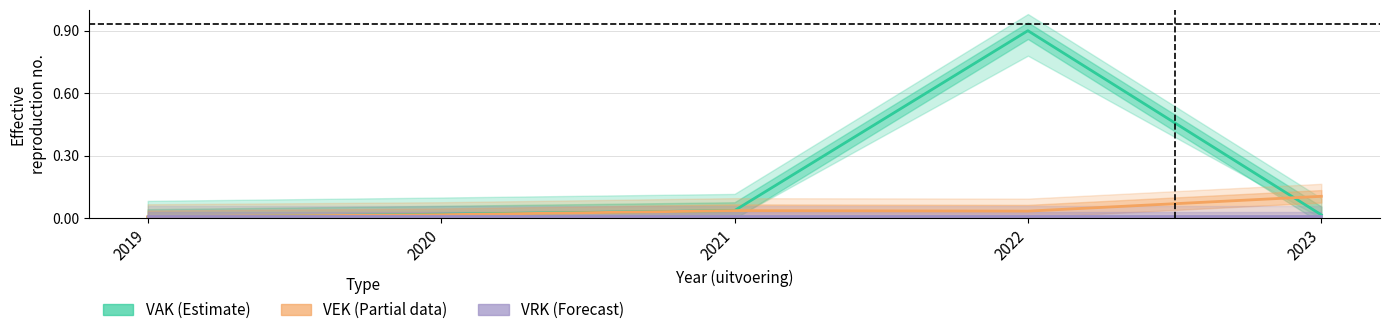

Reading left to right, what are all the values shown in this chart?

VAK (Estimate): 0.0	0.0	0.0	0.9	0.0
VEK (Partial): 0.0	0.0	0.0	0.0	0.1
VRK (Forecast): 0.0	0.0	0.0	0.0	0.0